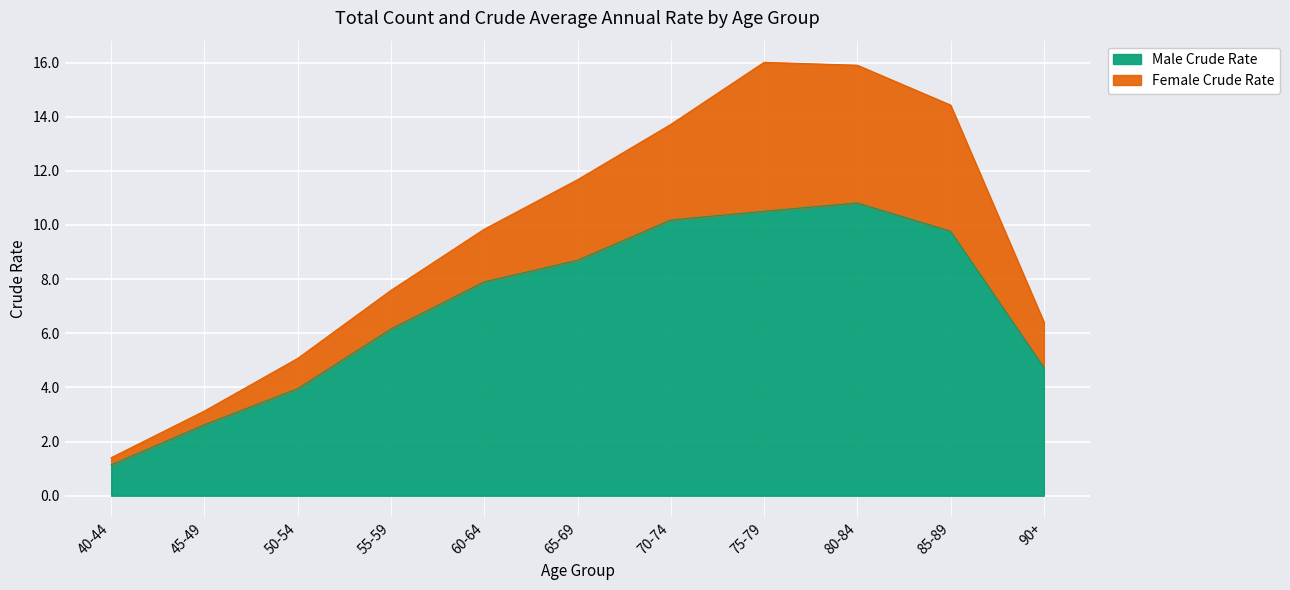

At which category does the data reach its first local peak?

80-84